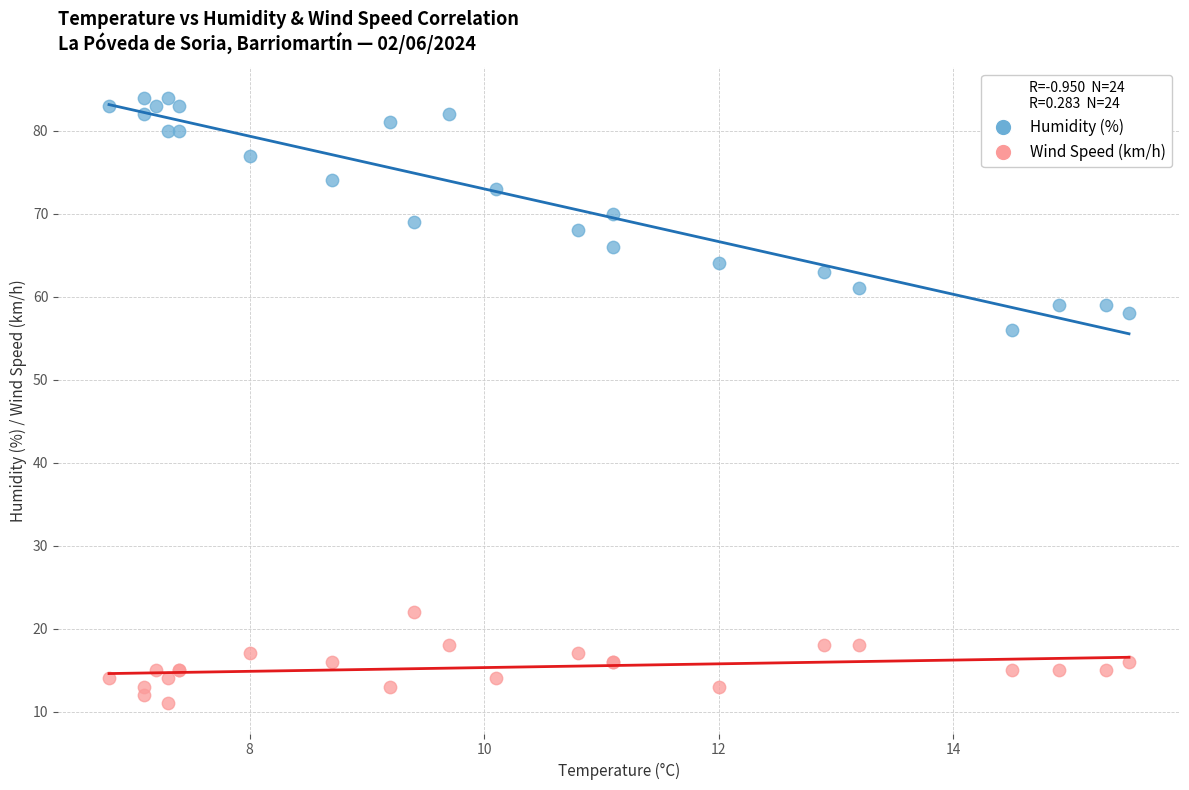

Which series has the largest Y range (max minus min)?

Humidity (%)